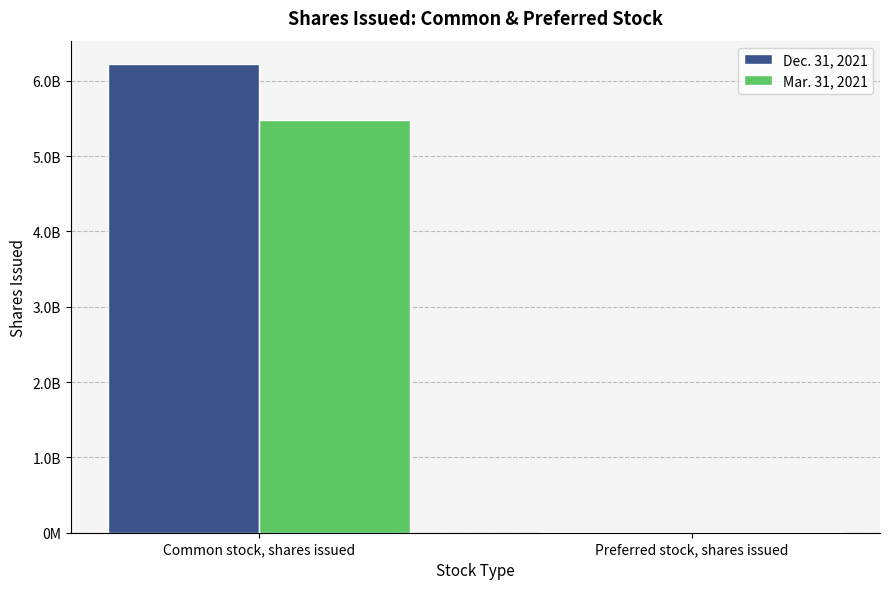

Are the bars grouped side by side (vs. stacked)?

Yes